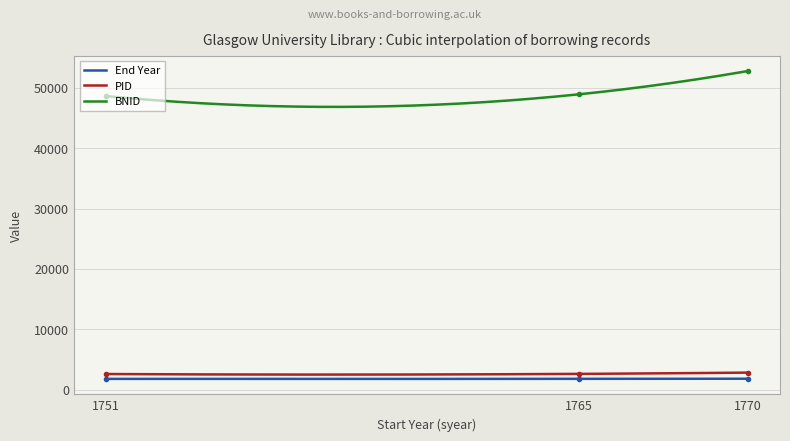

How many data points in eyear are less than 1770?

1